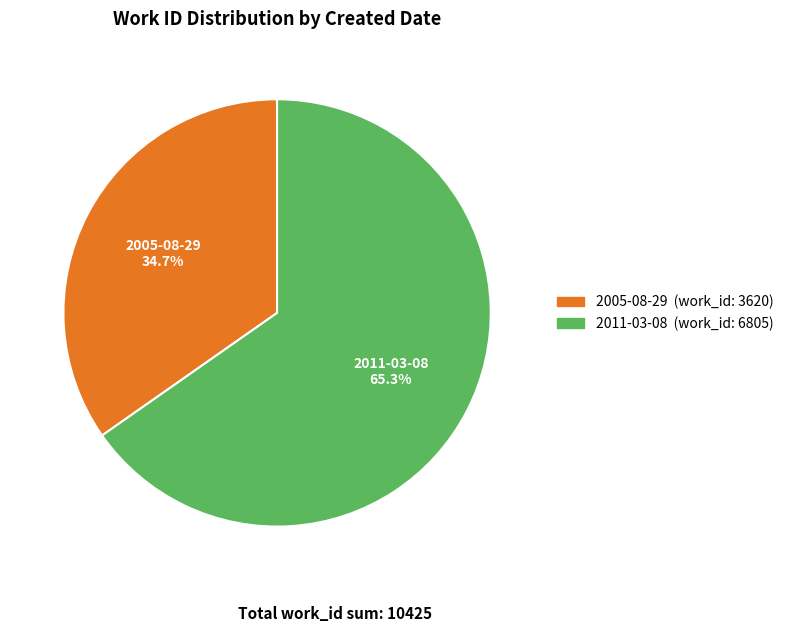

Count the number of slices in the pie.

2